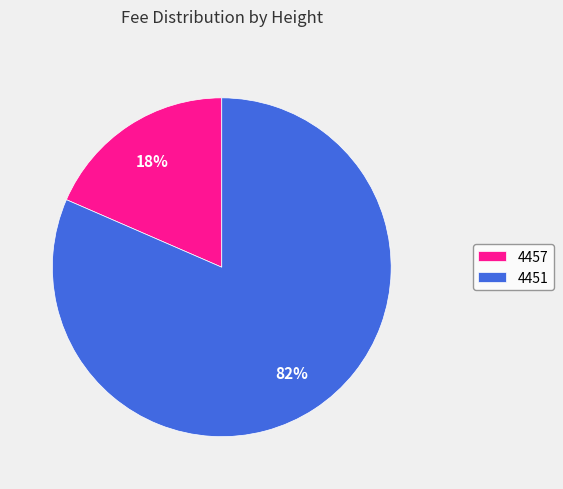

To the nearest percent, what portion does 4451 represent?

82%